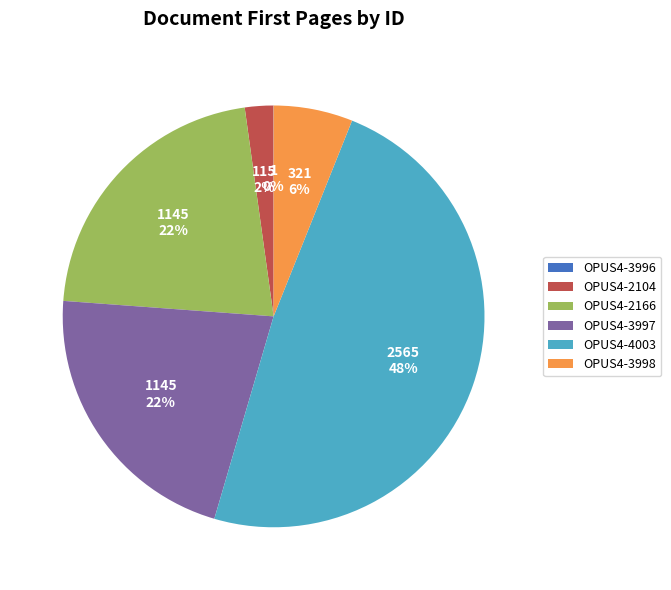

Does any single category account for the majority?

No